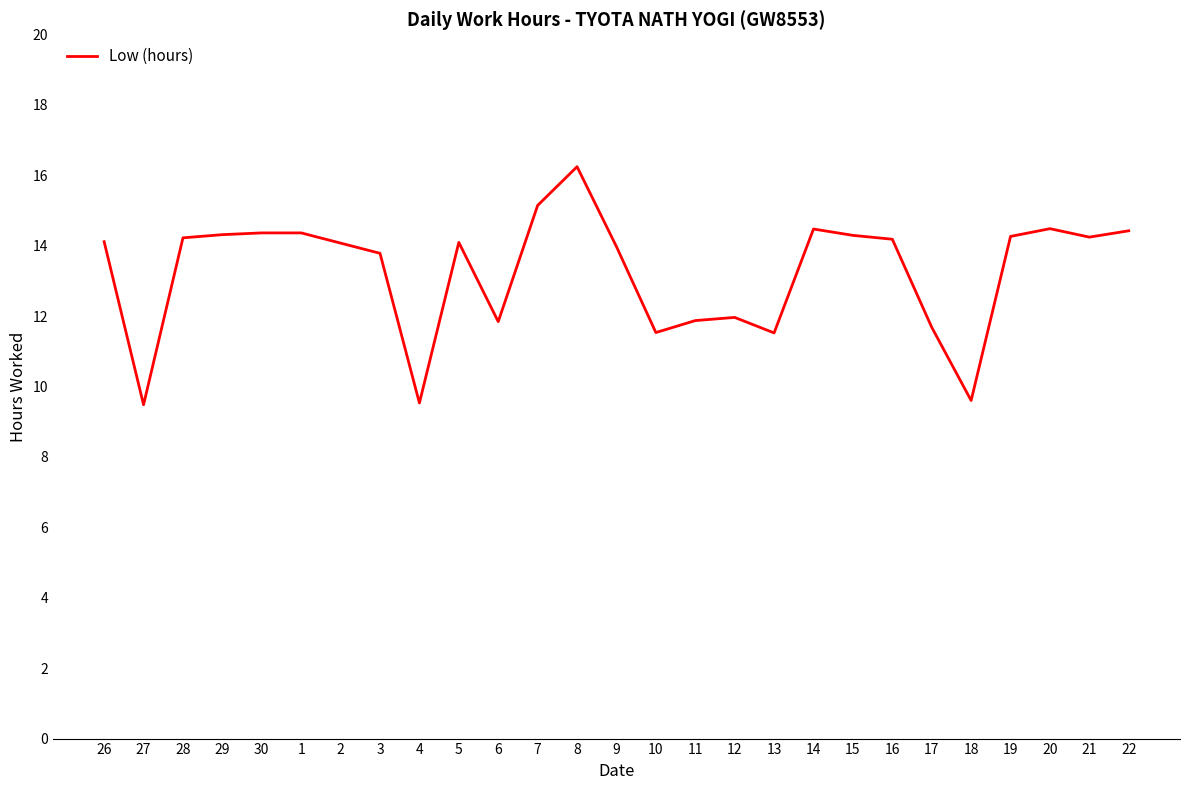

What is the ratio of the value at 1 to the value at 22?

1.0